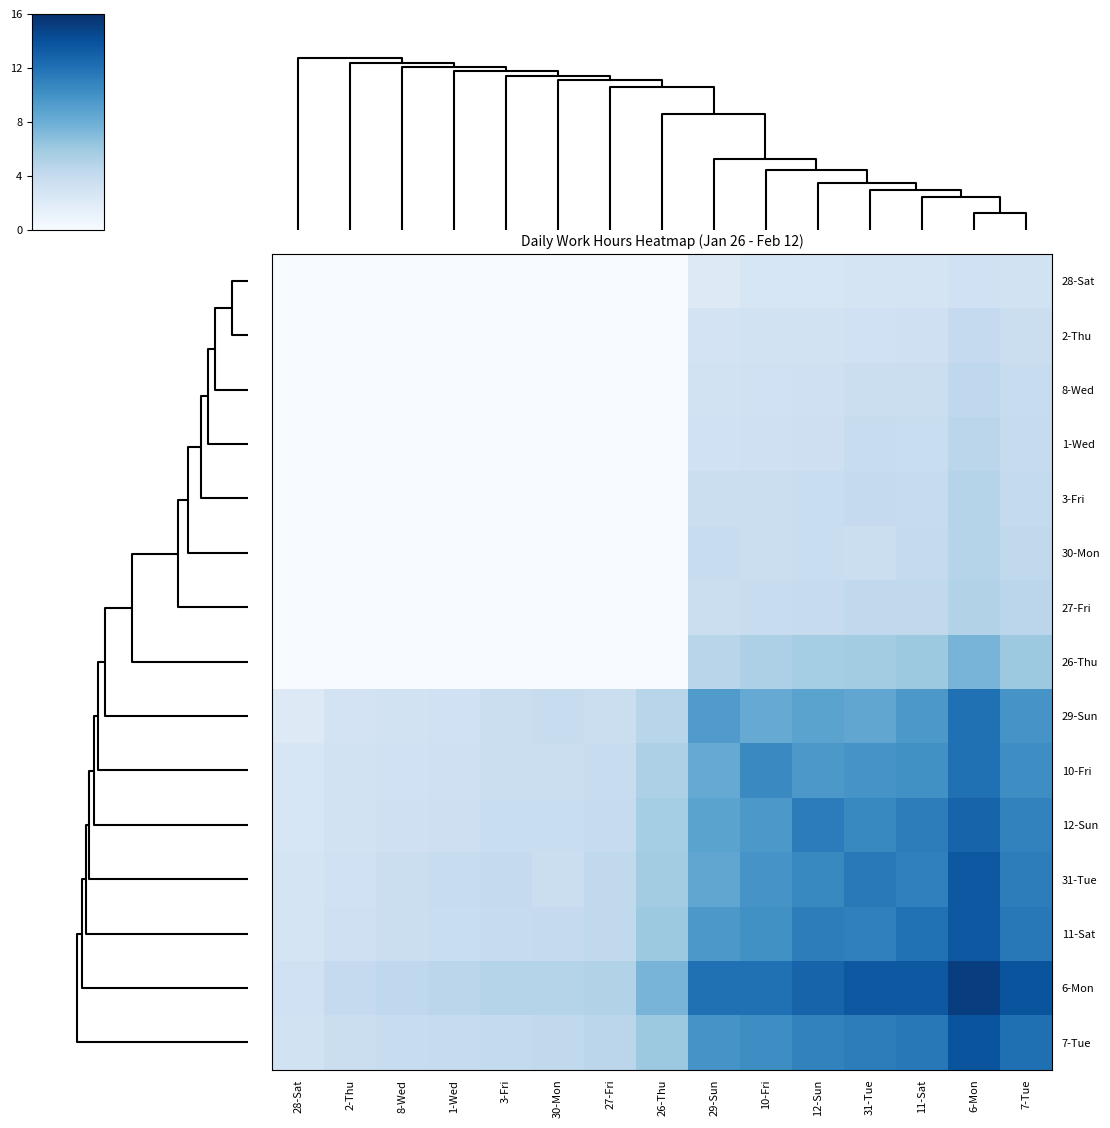

Reading right to left, extract all data points from this chart.

28-Sat: 7-Tue=3.0	6-Mon=3.2	11-Sat=2.8	31-Tue=2.8	12-Sun=2.6	10-Fri=2.5	29-Sun=2.1	26-Thu=0.0	27-Fri=0.0	30-Mon=0.0	3-Fri=0.0	1-Wed=0.0	8-Wed=0.0	2-Thu=0.0	28-Sat=0.0
2-Thu: 7-Tue=3.5	6-Mon=4.0	11-Sat=3.3	31-Tue=3.2	12-Sun=3.1	10-Fri=3.0	29-Sun=2.9	26-Thu=0.0	27-Fri=0.0	30-Mon=0.0	3-Fri=0.0	1-Wed=0.0	8-Wed=0.0	2-Thu=0.0	28-Sat=0.0
8-Wed: 7-Tue=3.8	6-Mon=4.3	11-Sat=3.5	31-Tue=3.6	12-Sun=3.3	10-Fri=3.2	29-Sun=3.1	26-Thu=0.0	27-Fri=0.0	30-Mon=0.0	3-Fri=0.0	1-Wed=0.0	8-Wed=0.0	2-Thu=0.0	28-Sat=0.0
1-Wed: 7-Tue=3.9	6-Mon=4.5	11-Sat=3.7	31-Tue=3.8	12-Sun=3.4	10-Fri=3.3	29-Sun=3.2	26-Thu=0.0	27-Fri=0.0	30-Mon=0.0	3-Fri=0.0	1-Wed=0.0	8-Wed=0.0	2-Thu=0.0	28-Sat=0.0
3-Fri: 7-Tue=4.1	6-Mon=4.8	11-Sat=3.9	31-Tue=4.0	12-Sun=3.7	10-Fri=3.5	29-Sun=3.6	26-Thu=0.0	27-Fri=0.0	30-Mon=0.0	3-Fri=0.0	1-Wed=0.0	8-Wed=0.0	2-Thu=0.0	28-Sat=0.0
30-Mon: 7-Tue=4.2	6-Mon=4.8	11-Sat=4.0	31-Tue=3.5	12-Sun=3.7	10-Fri=3.6	29-Sun=3.8	26-Thu=0.0	27-Fri=0.0	30-Mon=0.0	3-Fri=0.0	1-Wed=0.0	8-Wed=0.0	2-Thu=0.0	28-Sat=0.0
27-Fri: 7-Tue=4.5	6-Mon=5.0	11-Sat=4.2	31-Tue=4.2	12-Sun=3.9	10-Fri=3.8	29-Sun=3.5	26-Thu=0.0	27-Fri=0.0	30-Mon=0.0	3-Fri=0.0	1-Wed=0.0	8-Wed=0.0	2-Thu=0.0	28-Sat=0.0
26-Thu: 7-Tue=6.0	6-Mon=7.6	11-Sat=6.0	31-Tue=5.7	12-Sun=5.6	10-Fri=5.2	29-Sun=4.6	26-Thu=0.0	27-Fri=0.0	30-Mon=0.0	3-Fri=0.0	1-Wed=0.0	8-Wed=0.0	2-Thu=0.0	28-Sat=0.0
29-Sun: 7-Tue=9.8	6-Mon=12.0	11-Sat=9.5	31-Tue=8.5	12-Sun=8.8	10-Fri=8.2	29-Sun=9.3	26-Thu=4.6	27-Fri=3.5	30-Mon=3.8	3-Fri=3.6	1-Wed=3.2	8-Wed=3.1	2-Thu=2.9	28-Sat=2.1
10-Fri: 7-Tue=10.2	6-Mon=12.0	11-Sat=10.0	31-Tue=9.8	12-Sun=9.5	10-Fri=10.5	29-Sun=8.2	26-Thu=5.2	27-Fri=3.8	30-Mon=3.6	3-Fri=3.5	1-Wed=3.3	8-Wed=3.2	2-Thu=3.0	28-Sat=2.5
12-Sun: 7-Tue=10.9	6-Mon=12.8	11-Sat=11.2	31-Tue=10.5	12-Sun=11.3	10-Fri=9.5	29-Sun=8.8	26-Thu=5.6	27-Fri=3.9	30-Mon=3.7	3-Fri=3.7	1-Wed=3.4	8-Wed=3.3	2-Thu=3.1	28-Sat=2.6
31-Tue: 7-Tue=11.2	6-Mon=13.5	11-Sat=11.0	31-Tue=11.5	12-Sun=10.5	10-Fri=9.8	29-Sun=8.5	26-Thu=5.7	27-Fri=4.2	30-Mon=3.5	3-Fri=4.0	1-Wed=3.8	8-Wed=3.6	2-Thu=3.2	28-Sat=2.8
11-Sat: 7-Tue=11.5	6-Mon=13.5	11-Sat=12.0	31-Tue=11.0	12-Sun=11.2	10-Fri=10.0	29-Sun=9.5	26-Thu=6.0	27-Fri=4.2	30-Mon=4.0	3-Fri=3.9	1-Wed=3.7	8-Wed=3.5	2-Thu=3.3	28-Sat=2.8
6-Mon: 7-Tue=13.8	6-Mon=15.1	11-Sat=13.5	31-Tue=13.5	12-Sun=12.8	10-Fri=12.0	29-Sun=12.0	26-Thu=7.6	27-Fri=5.0	30-Mon=4.8	3-Fri=4.8	1-Wed=4.5	8-Wed=4.3	2-Thu=4.0	28-Sat=3.2
7-Tue: 7-Tue=12.1	6-Mon=13.8	11-Sat=11.5	31-Tue=11.2	12-Sun=10.9	10-Fri=10.2	29-Sun=9.8	26-Thu=6.0	27-Fri=4.5	30-Mon=4.2	3-Fri=4.1	1-Wed=3.9	8-Wed=3.8	2-Thu=3.5	28-Sat=3.0